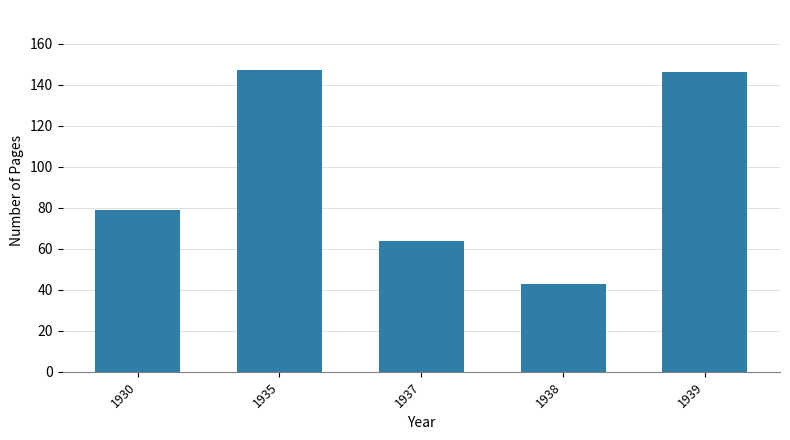

What is the difference between the second highest and second lowest values?

82